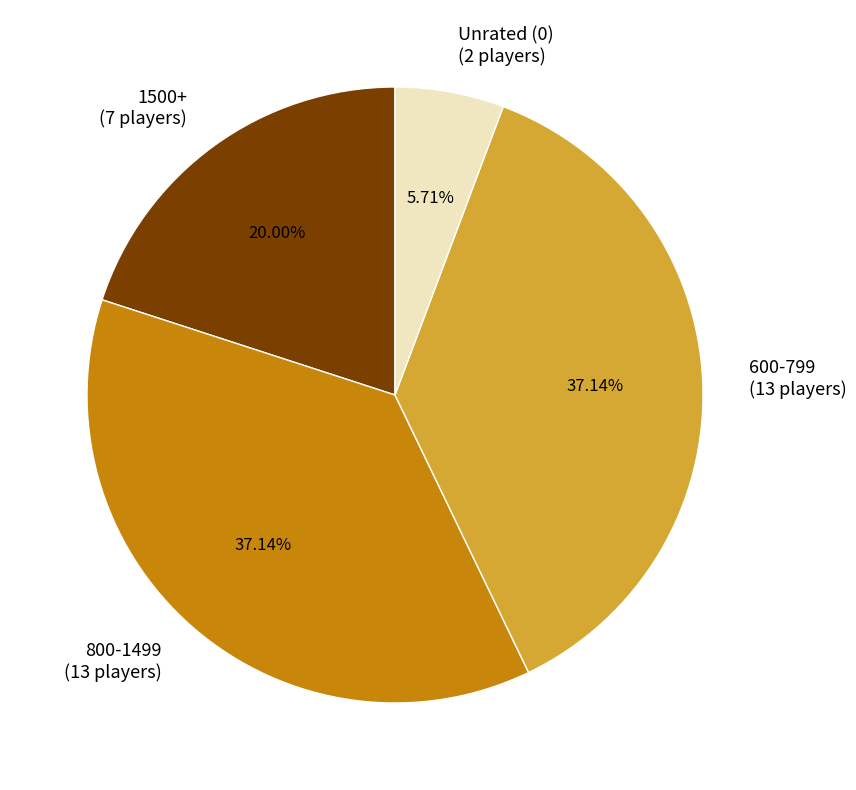

Count the number of slices in the pie.

4